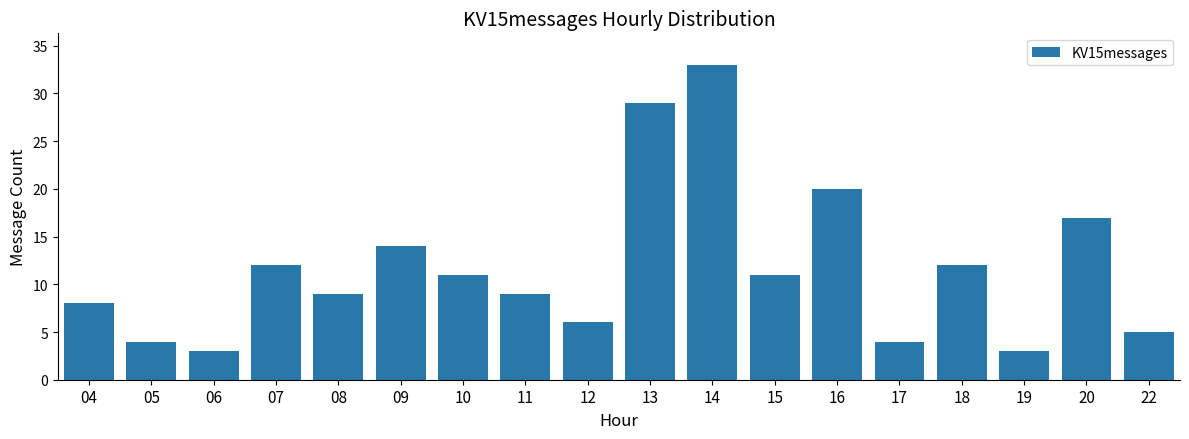

Are the bars horizontal?

No